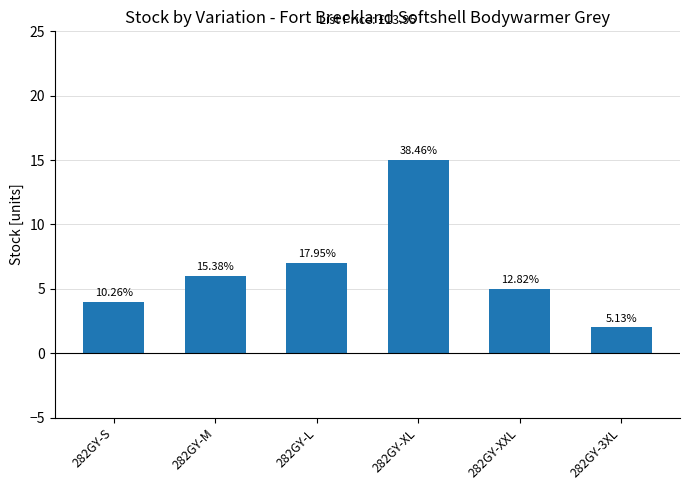

At which label is the value closest to 8?

282GY-L